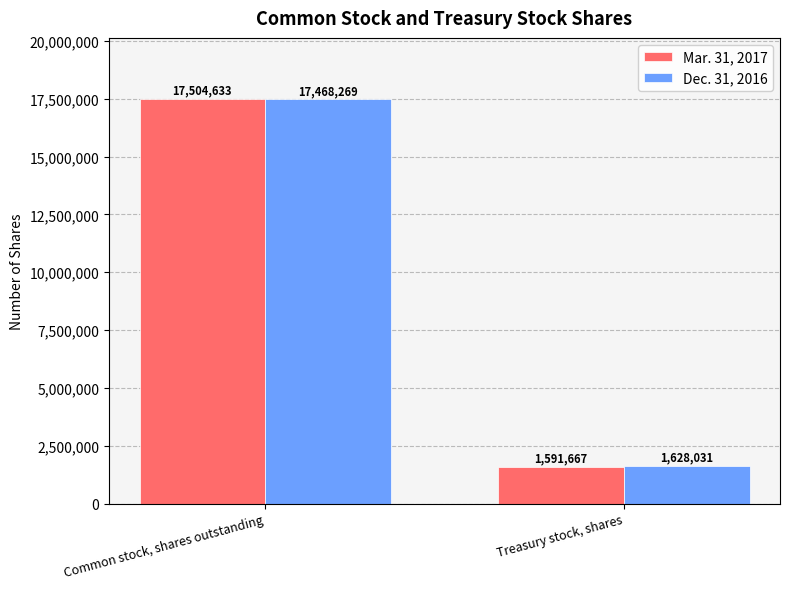

Which label corresponds to the largest value in the chart?

Common stock, shares outstanding